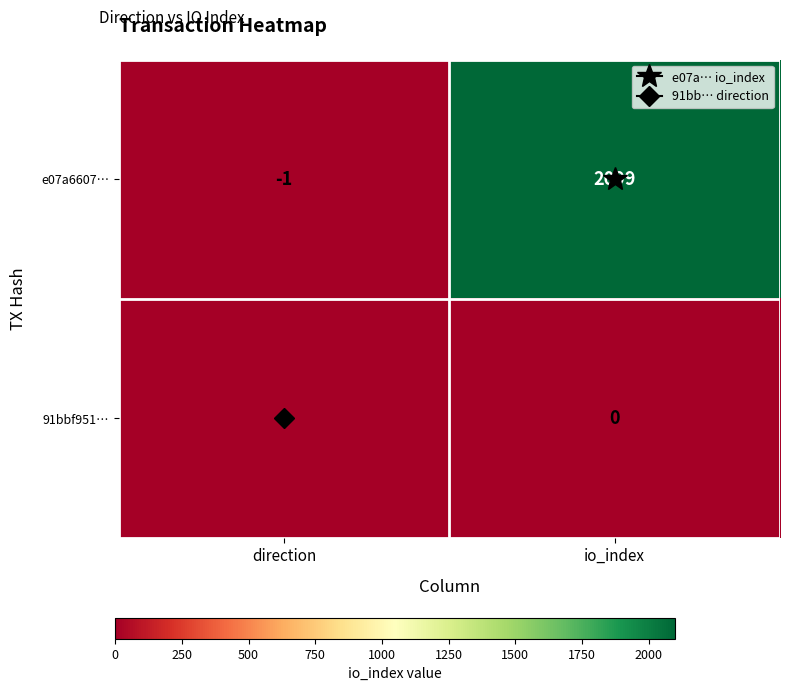

Where is 91bbf951… nearest to the value 0?

io_index